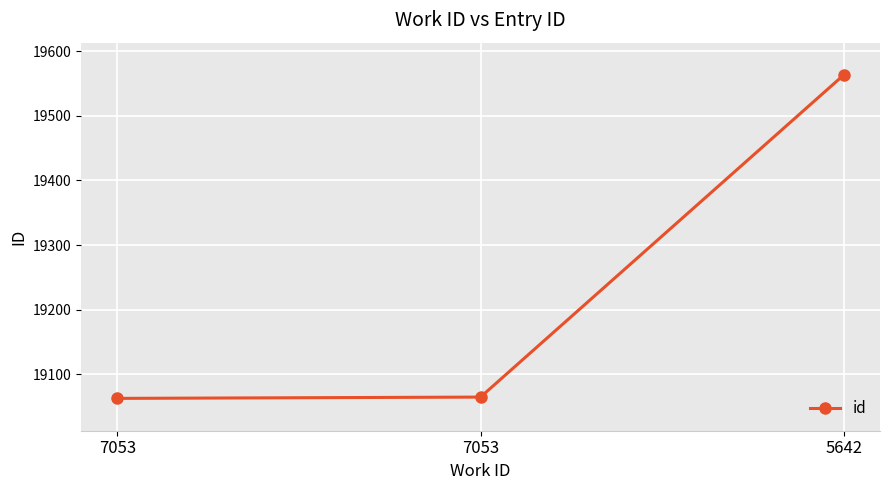

List the labels in order of value, largest first.

5642, 7053, 7053